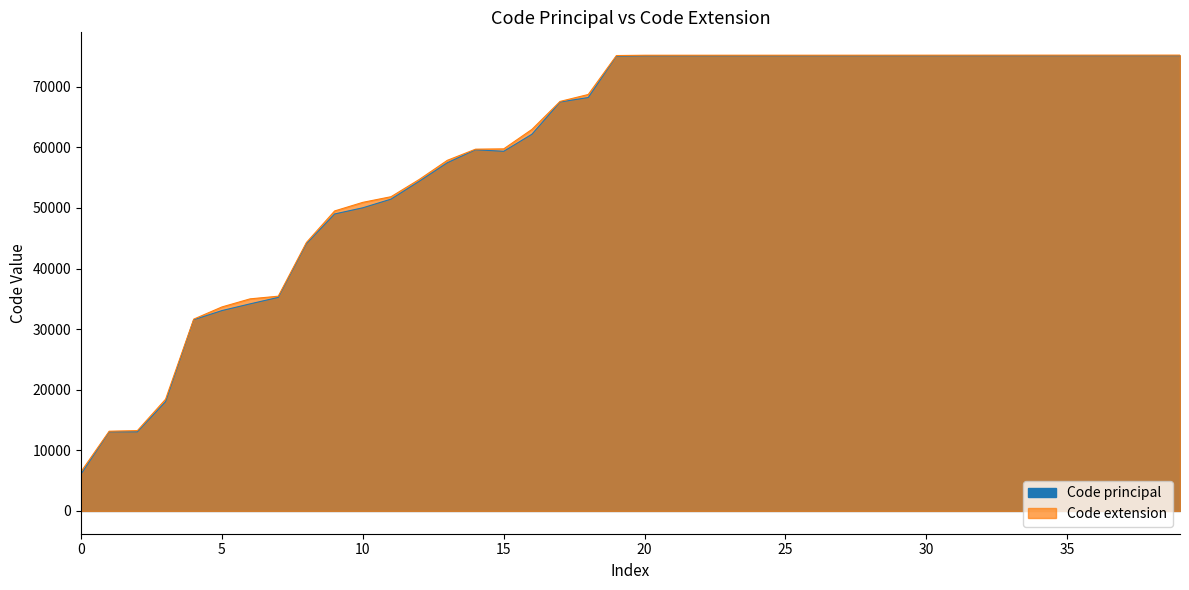

Rank the series by their average value, from highest to lowest.

Code extension, Code principal